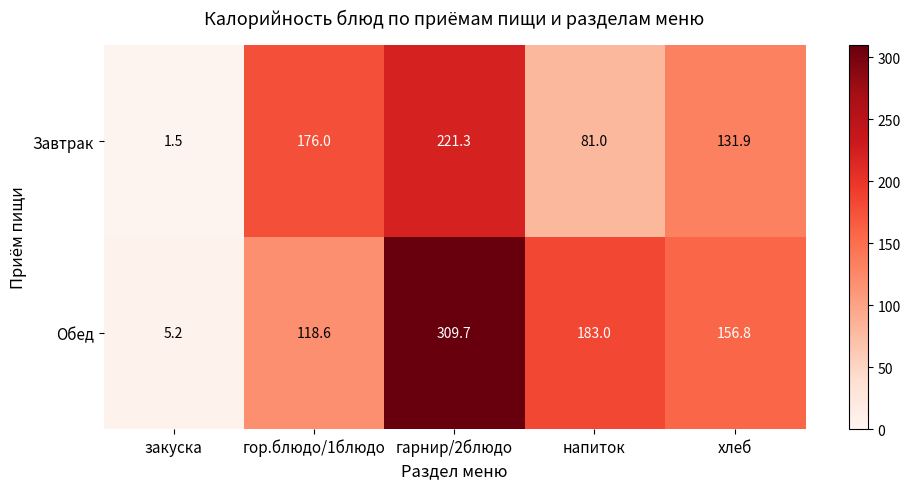

How many series are shown in this chart?

2